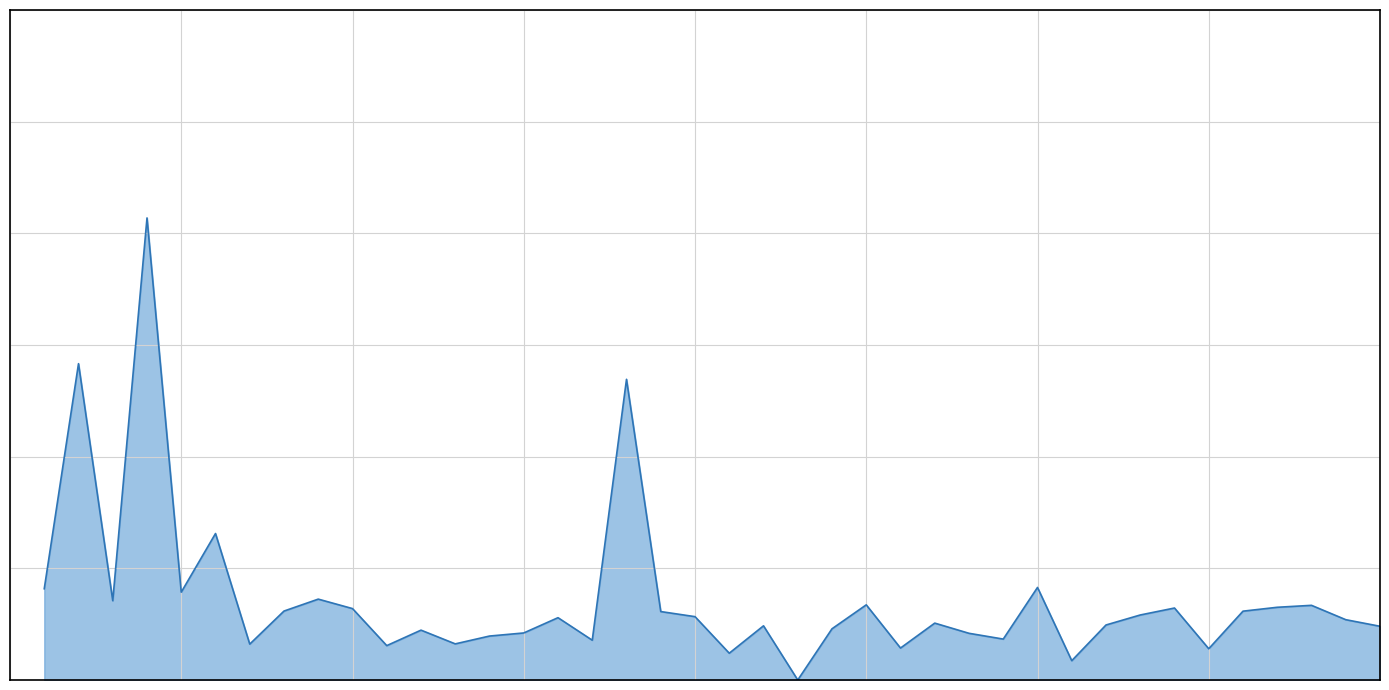

How many interior local valleys (lower than both neighbors) does the data have?

12